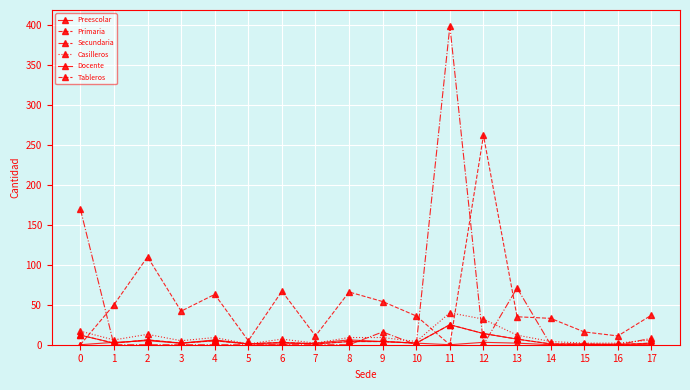

Reading right to left, extract all data points from this chart.

Preescolar: 17=0	16=1	15=0	14=0	13=2	12=3	11=0	10=2	9=4	8=6	7=2	6=1	5=1	4=6	3=2	2=5	1=3	0=0
Primaria: 17=37	16=11	15=16	14=33	13=35	12=262	11=0	10=36	9=54	8=66	7=11	6=67	5=5	4=63	3=42	2=110	1=50	0=0
Secundaria: 17=8	16=0	15=0	14=0	13=71	12=0	11=399	10=0	9=16	8=0	7=0	6=0	5=0	4=0	3=0	2=0	1=0	0=170
Casilleros: 17=6	16=2	15=2	14=4	13=12	12=32	11=40	10=4	9=9	8=9	7=2	6=7	5=1	4=9	3=5	2=13	1=6	0=17
Docente: 17=2	16=0	15=1	14=1	13=7	12=14	11=25	10=2	9=4	8=4	7=1	6=3	5=1	4=5	3=2	2=6	1=2	0=12
Tableros: 17=2	16=0	15=1	14=1	13=7	12=14	11=25	10=2	9=4	8=4	7=1	6=3	5=1	4=5	3=2	2=6	1=2	0=12